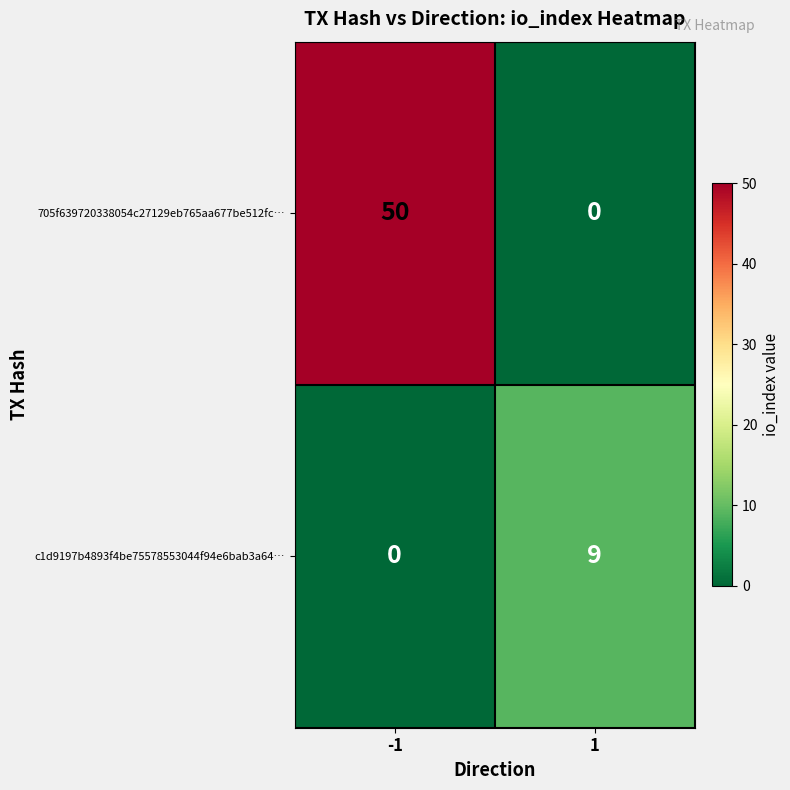

Reading left to right, transcribe all the data shown in this chart.

705f639720338054c27129eb765aa677be512fc…: 50	0
c1d9197b4893f4be75578553044f94e6bab3a64…: 0	9